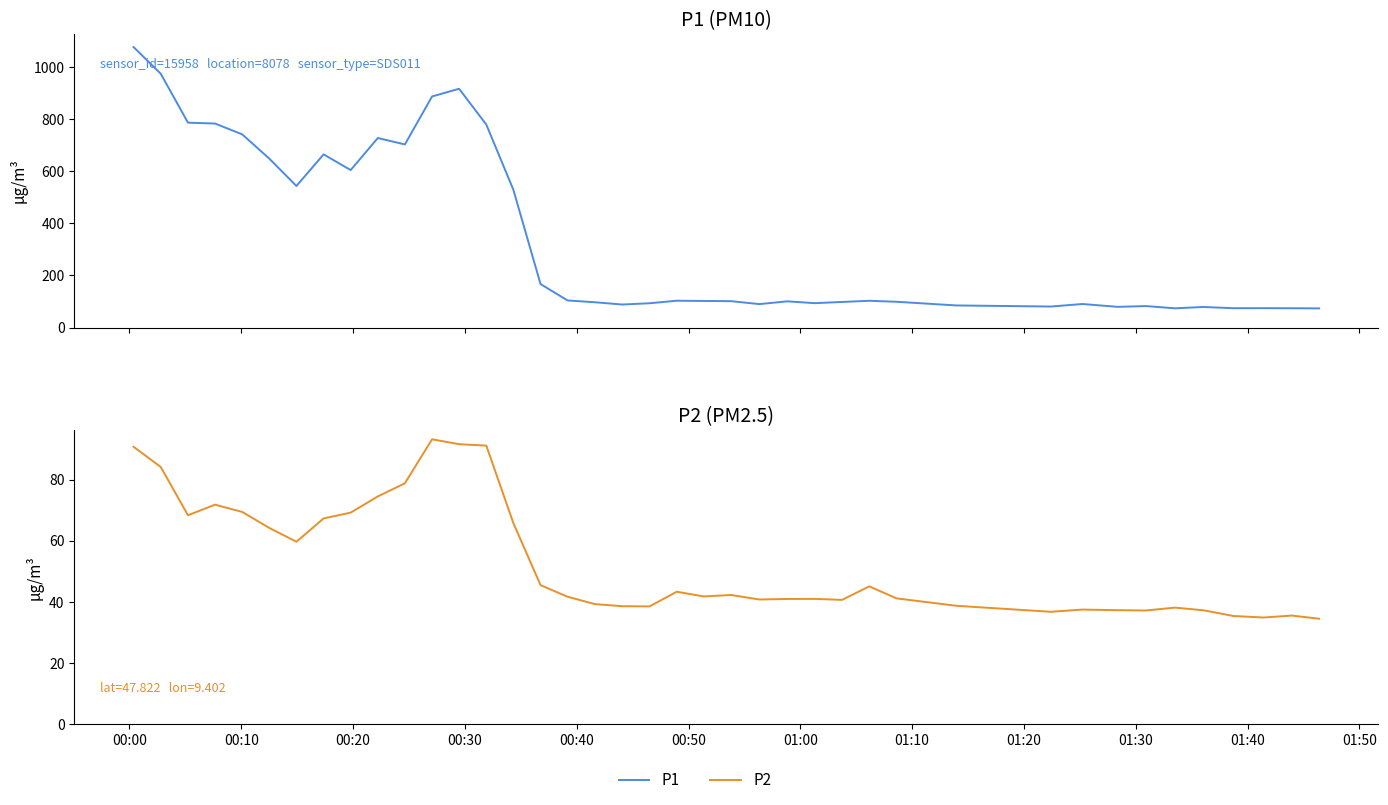

How many values in the P2 series are below 41?

18